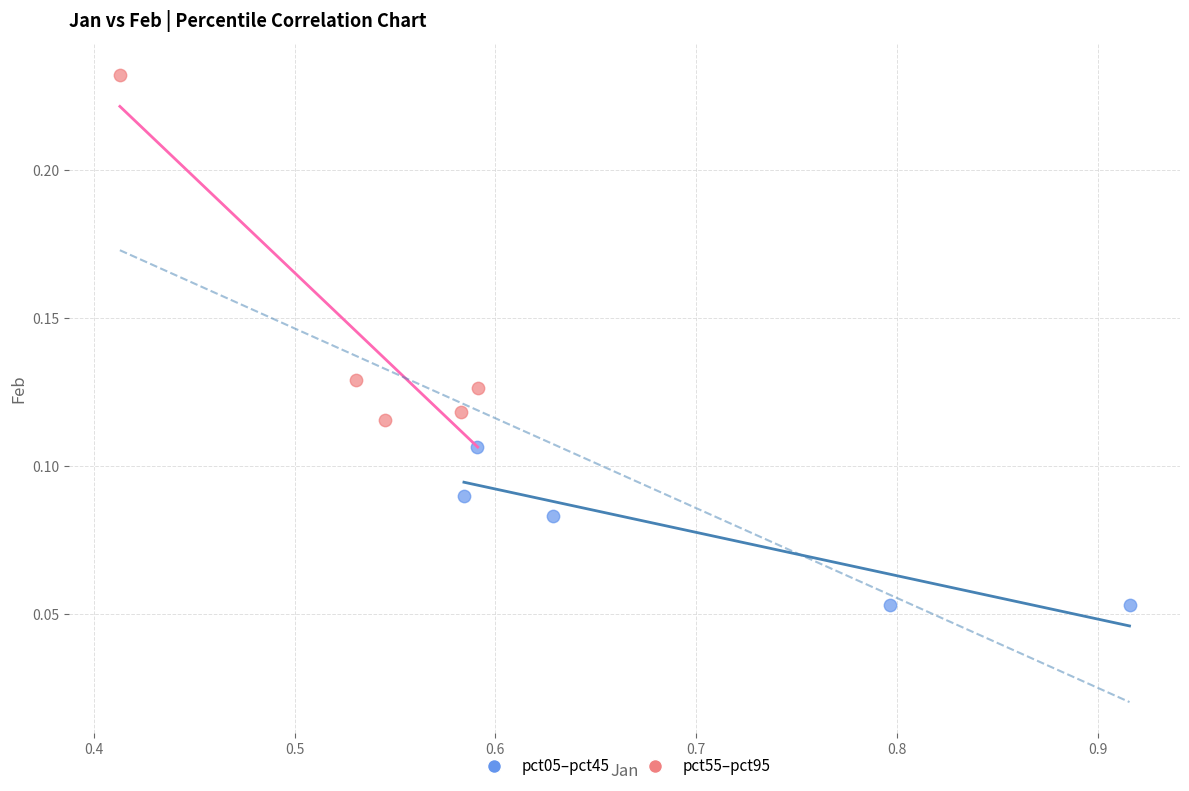

Which series contains the lowest Y value?

pct05–pct45